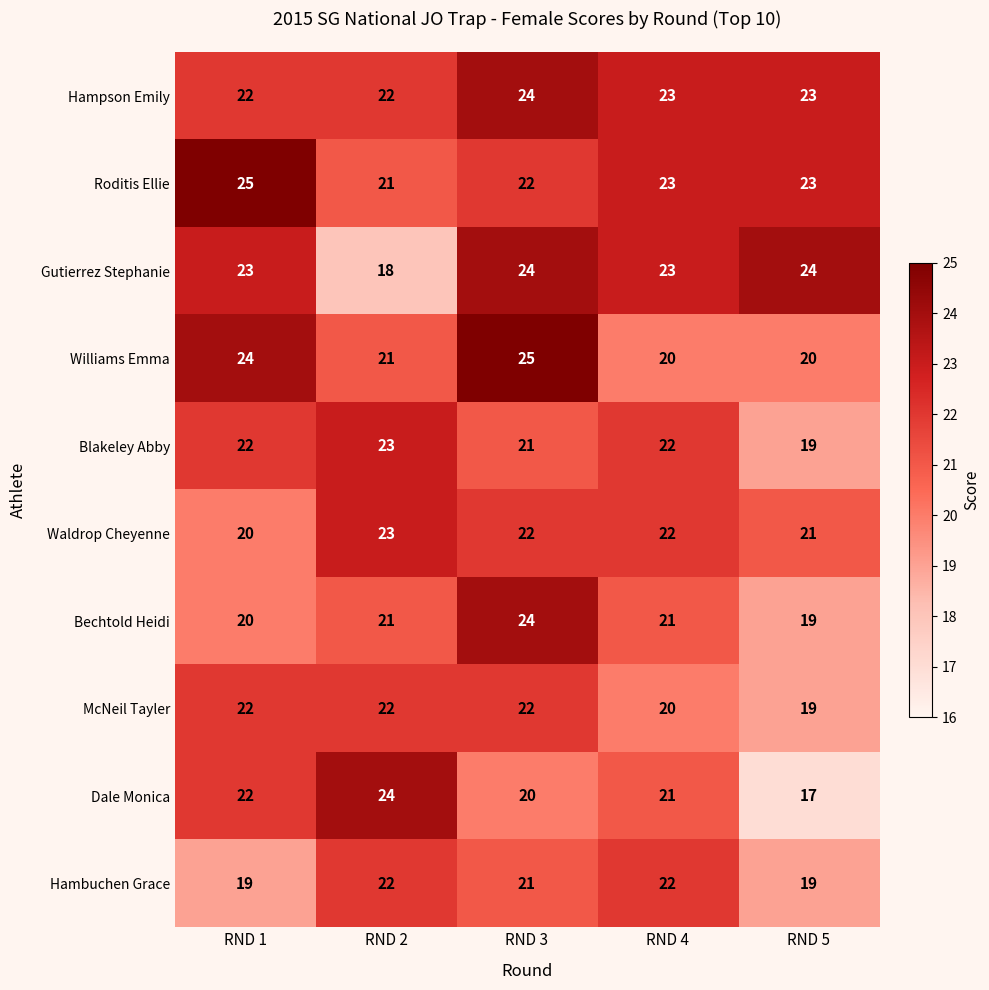

What is the approximate value of Williams Emma at RND 5?

20